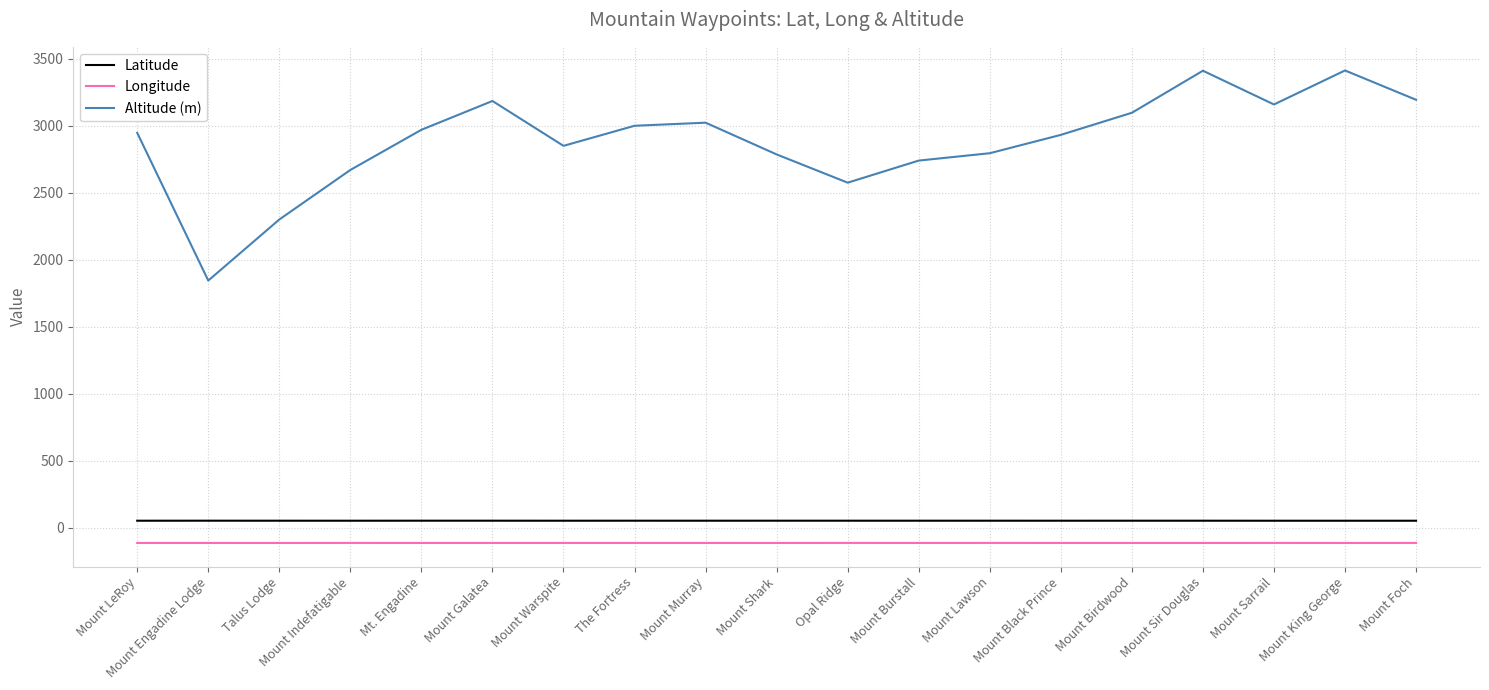

Rank the series at Mount LeRoy from lowest to highest value.

Longitude, Latitude, Altitude (m)